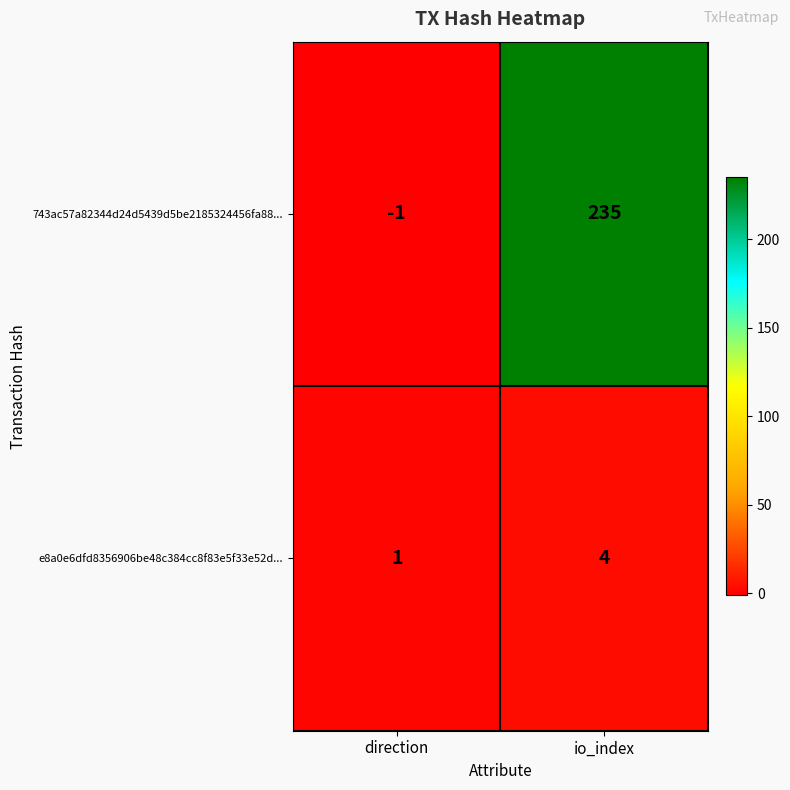

Is it true that 743ac57a82344d24d5439d5be2185324456fa88... equals 235 at io_index?

True